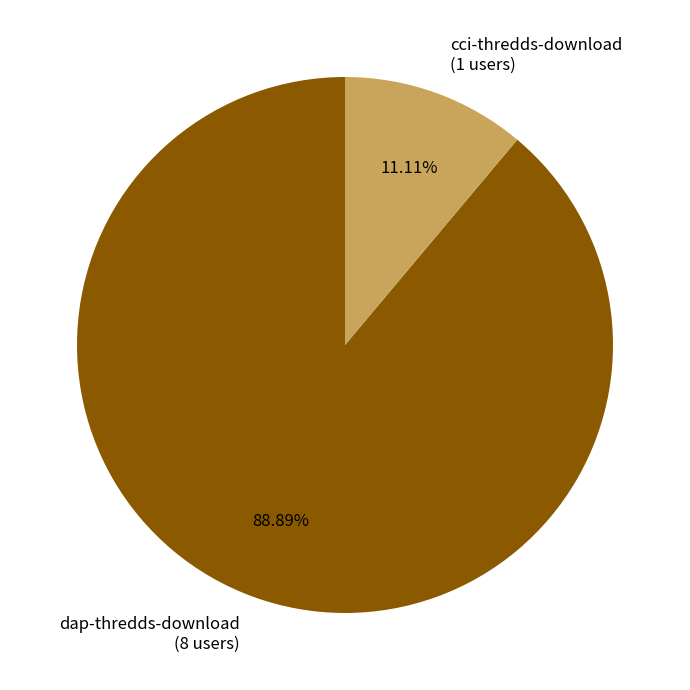

What is the largest slice in the pie chart?

dap-thredds-download